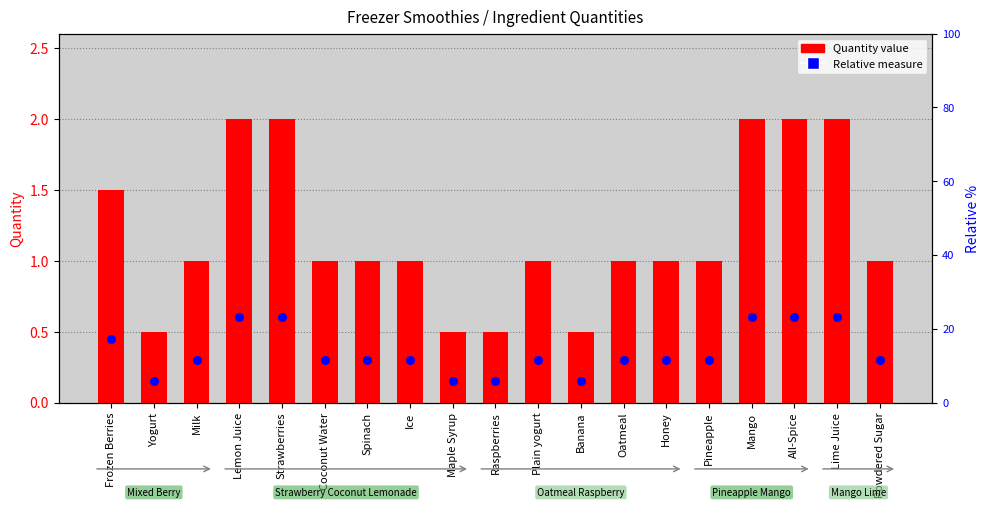

Which series reaches the minimum Y coordinate?

Relative measure